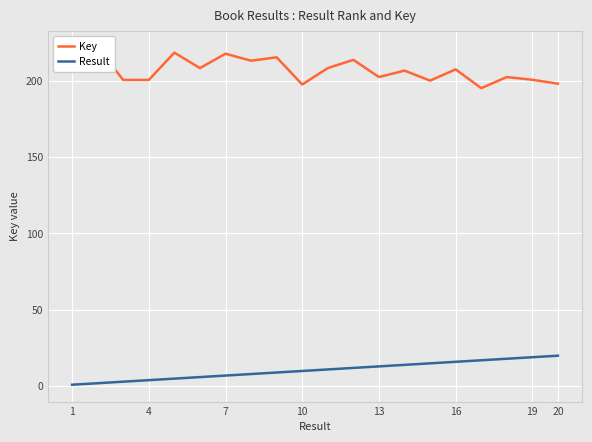

Between 20 and 10, which series saw the biggest shift?

Key